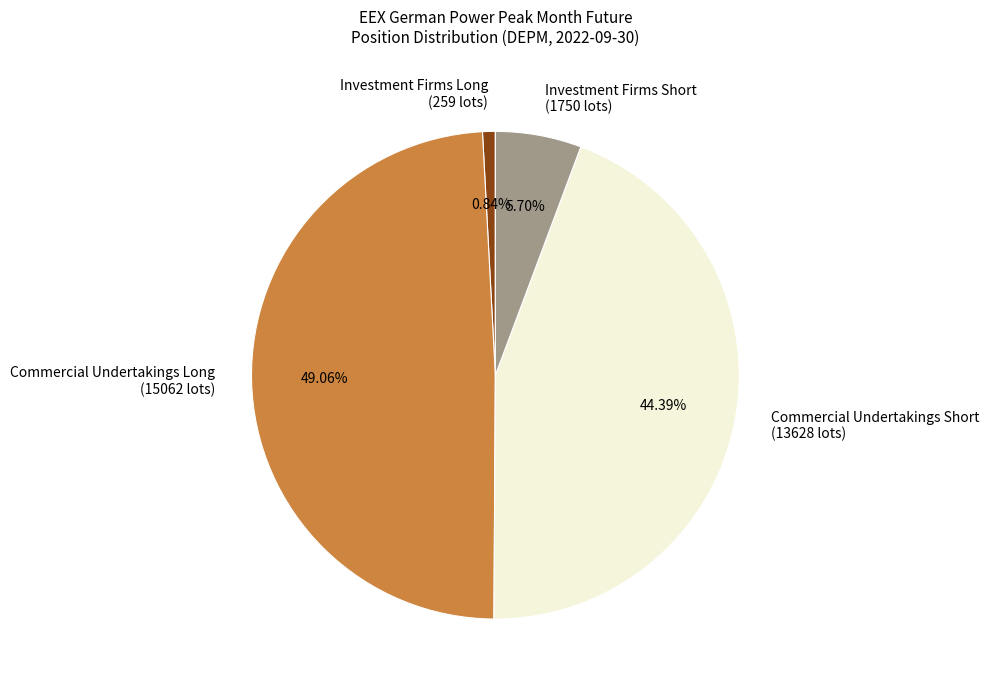

What is the smallest slice in the pie chart?

Investment Firms Long (259 lots)